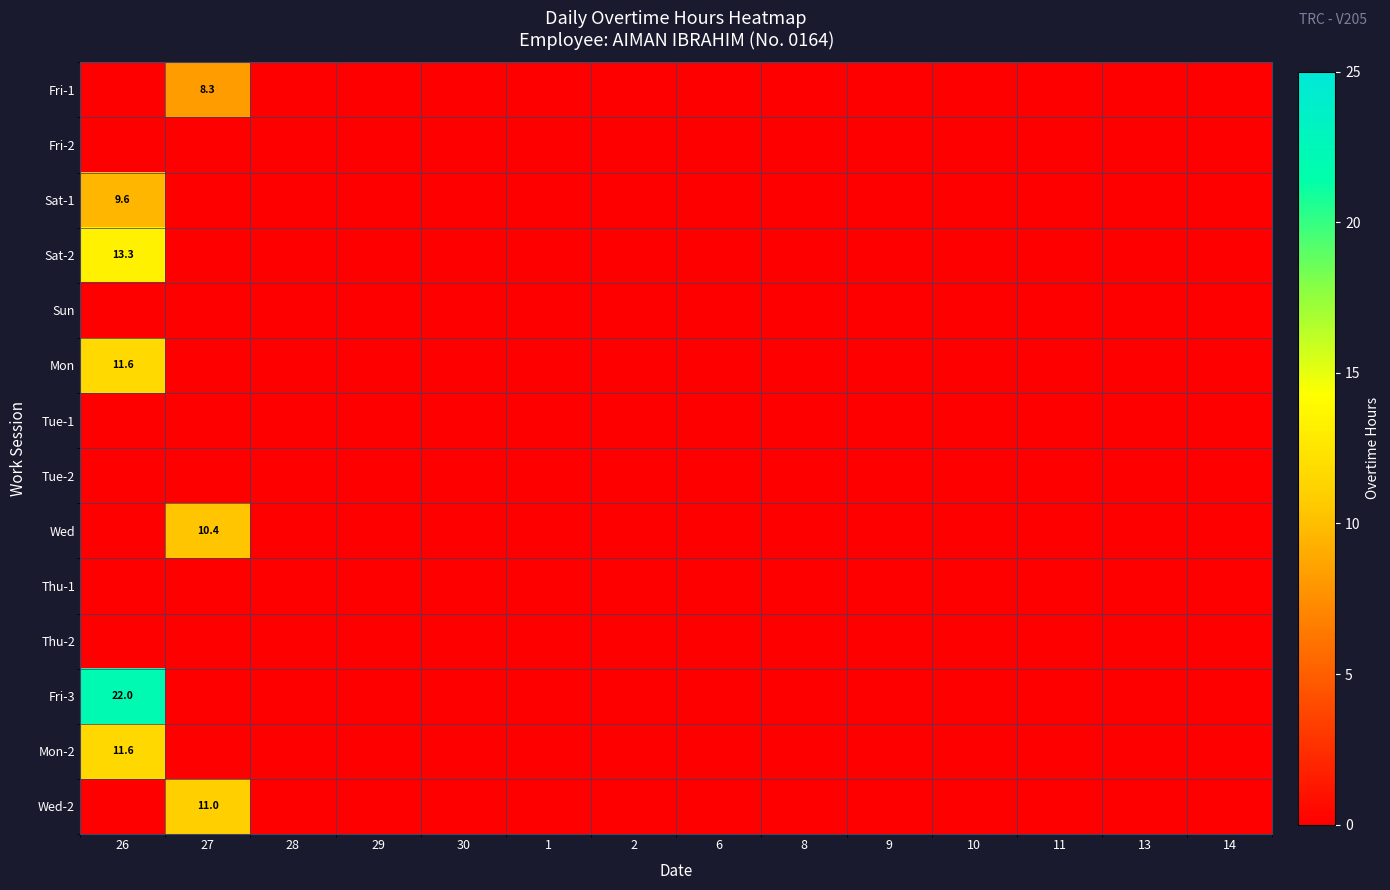

The Wed-2 series shows 14.4 at 27. True or false?

False